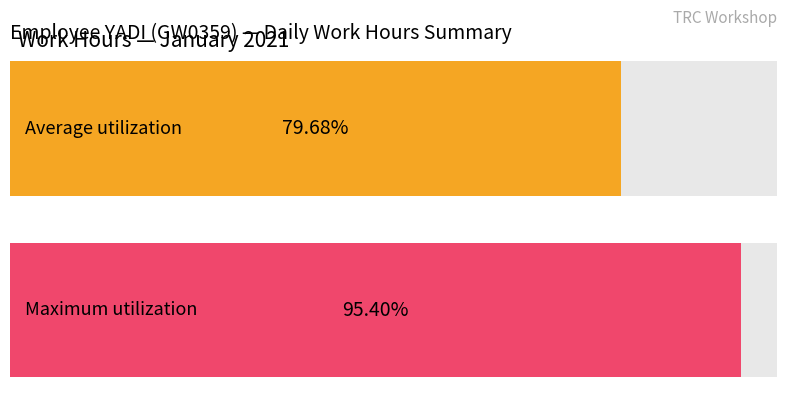

Does the chart contain any negative values?

No